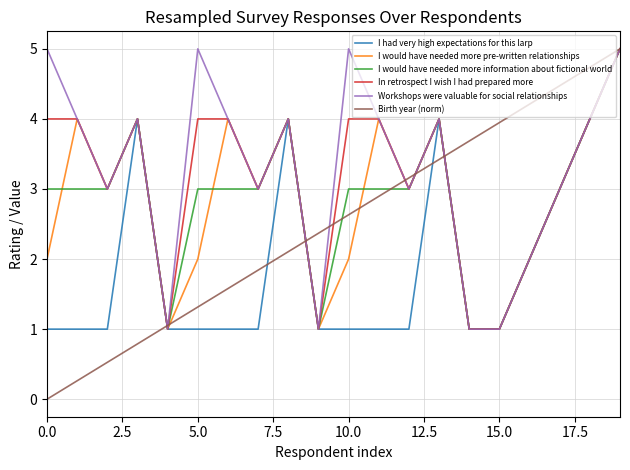

What is the highest value of the I would have needed more information about fictional world series?

5.0